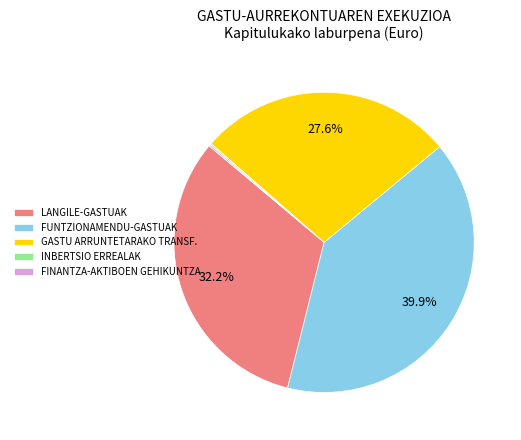

Which slice is the largest?

FUNTZIONAMENDU-GASTUAK